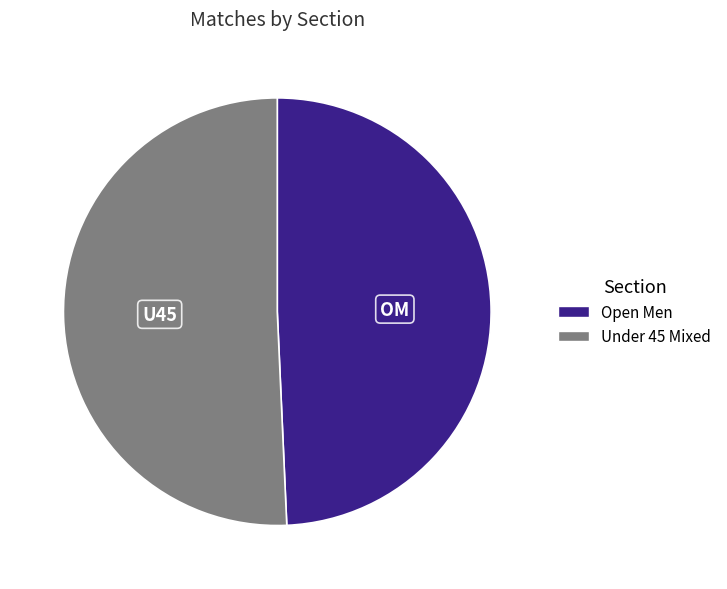

Which slice represents more than half of the pie?

Under 45 Mixed